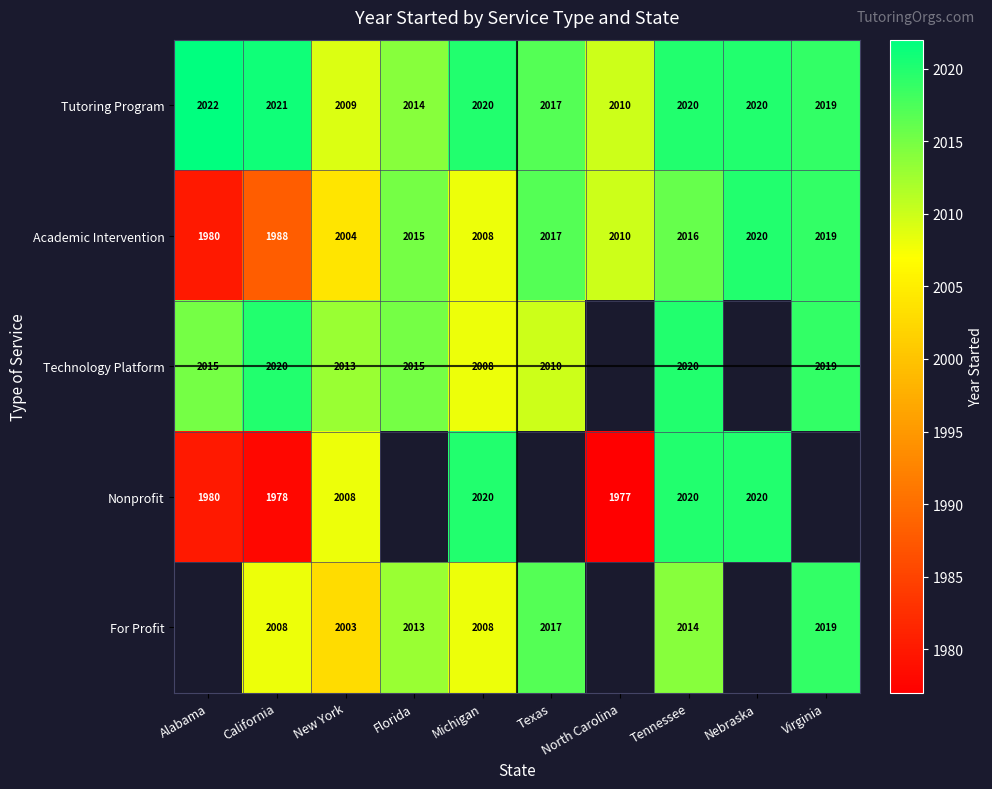

Where is Academic Intervention nearest to the value 2000?

New York